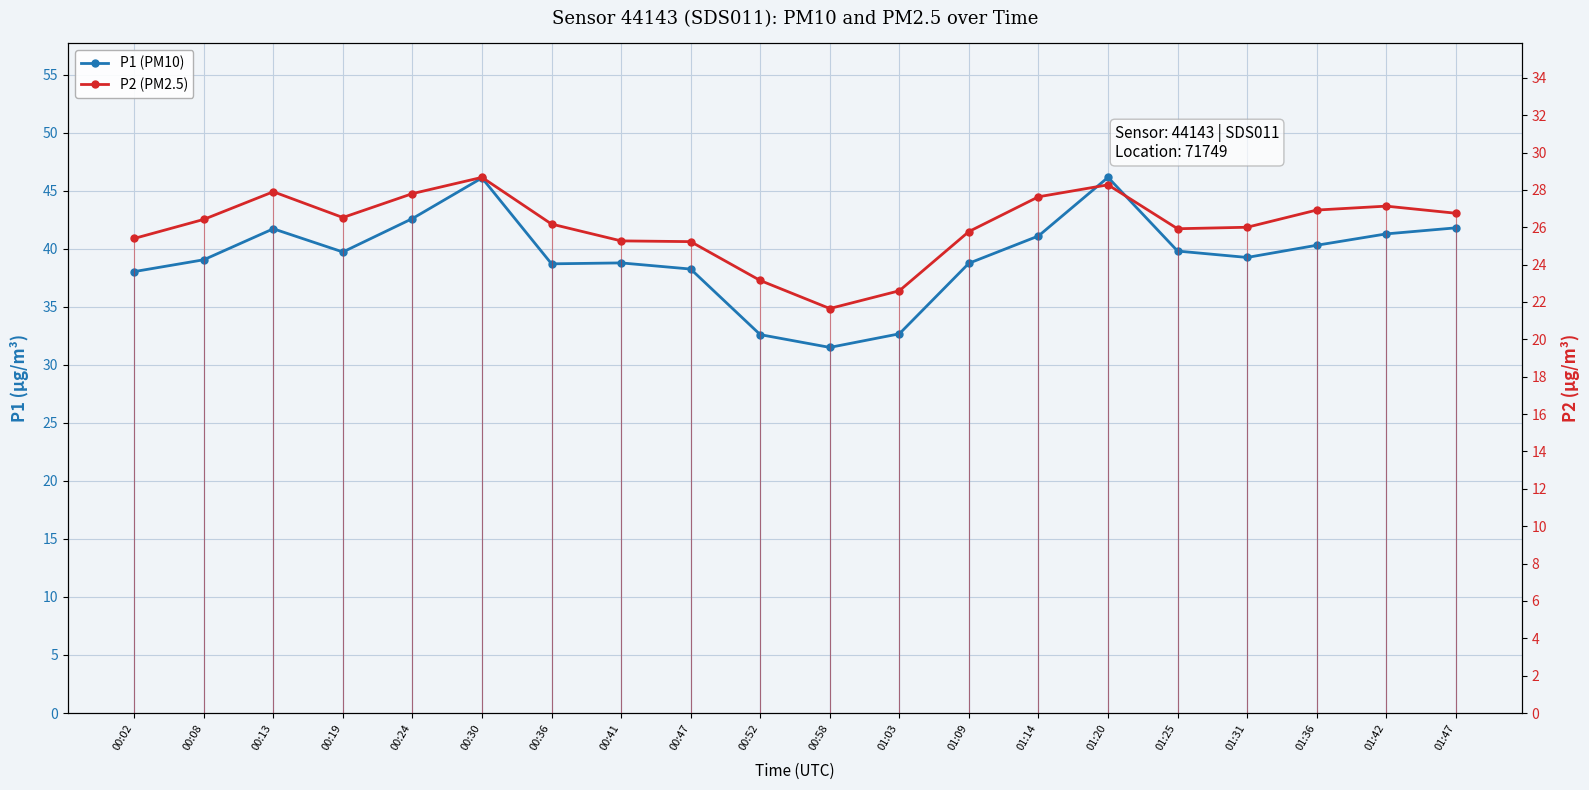

What is the sum of the P1 (PM10) values at 01:42 and 01:36?

81.6